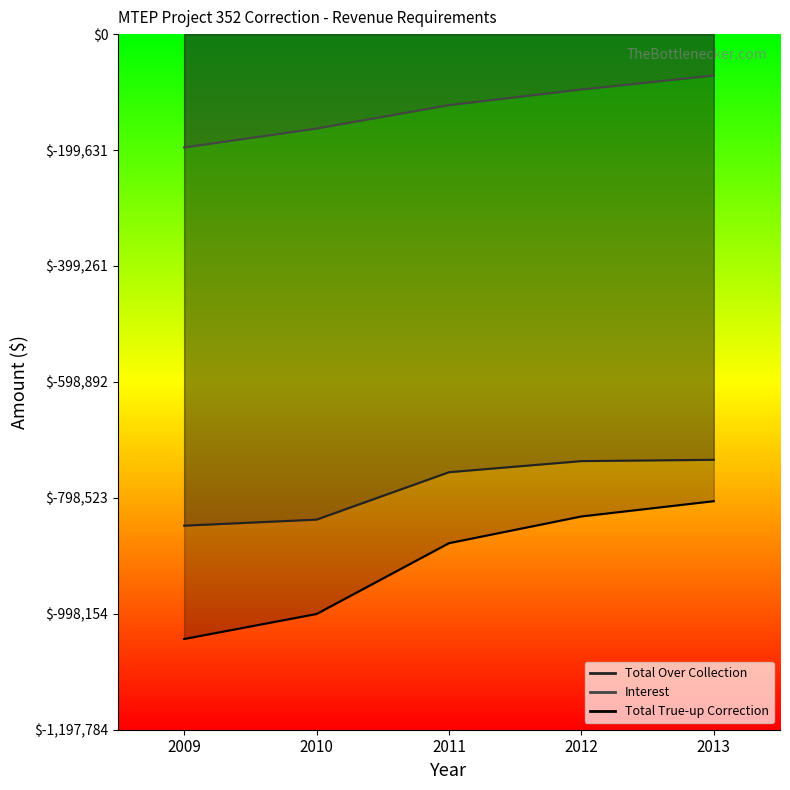

Between 2012 and 2009, which is larger?

2012